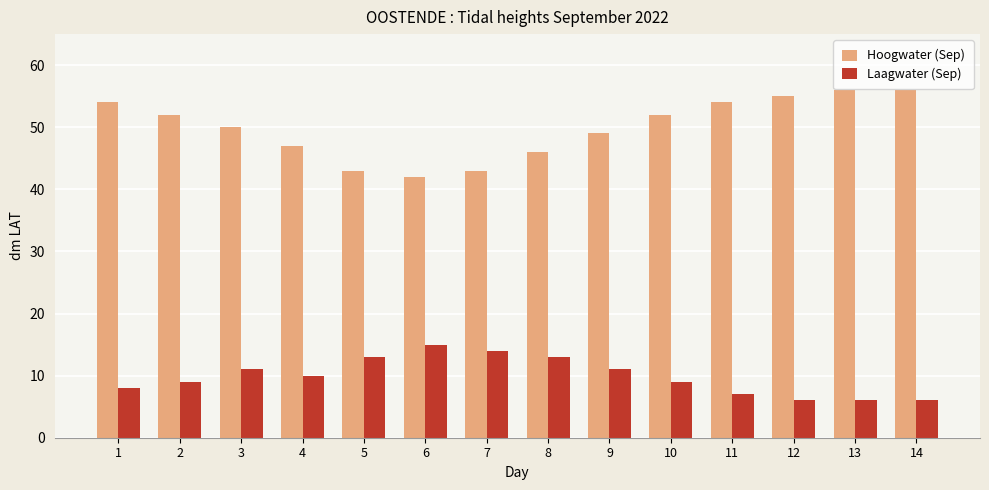

What is the value of the Hoogwater (Sep) bar at the 12th from the left?

55